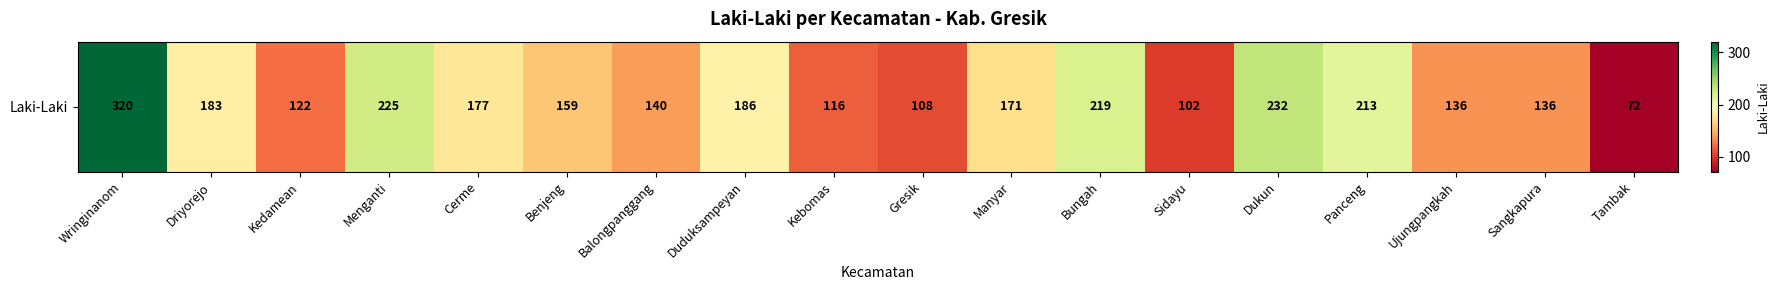

List the labels in order of value, smallest first.

Tambak, Sidayu, Gresik, Kebomas, Kedamean, Ujungpangkah, Sangkapura, Balongpanggang, Benjeng, Manyar, Cerme, Driyorejo, Duduksampeyan, Panceng, Bungah, Menganti, Dukun, Wringinanom